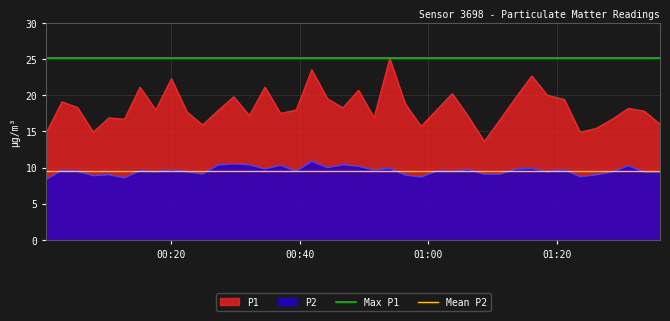

What is the lowest value of the P2 series?

8.4